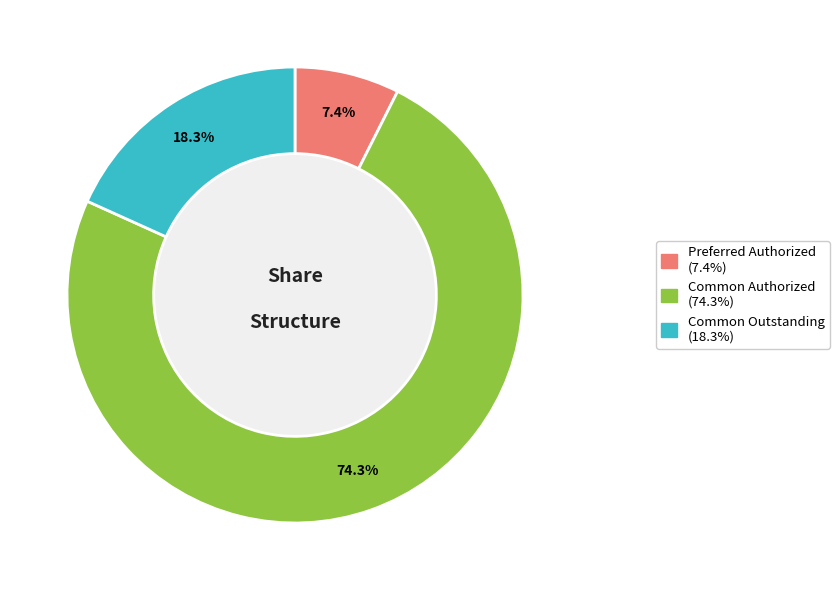

How many segments does this pie chart have?

3